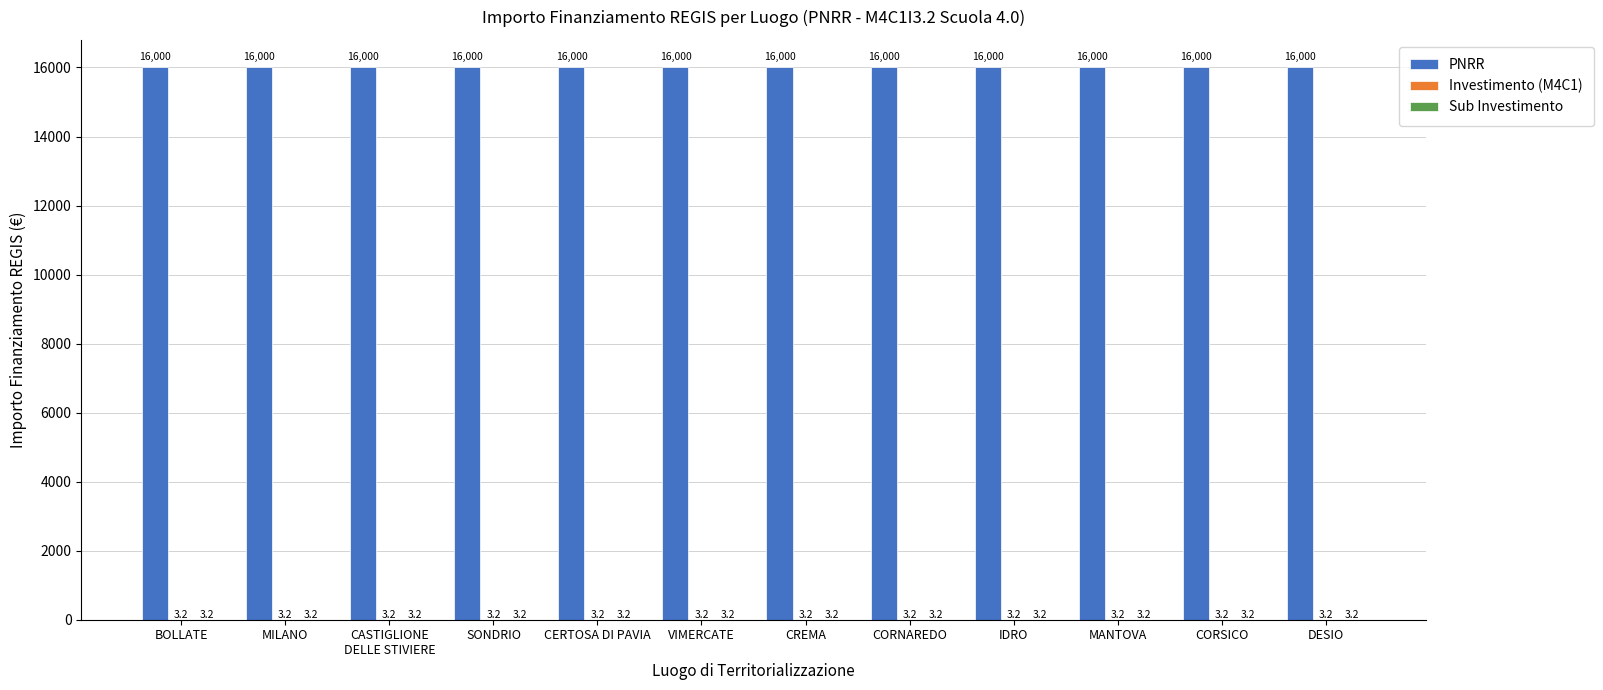

What is the sum of the PNRR values at CREMA and MANTOVA?

32000.0